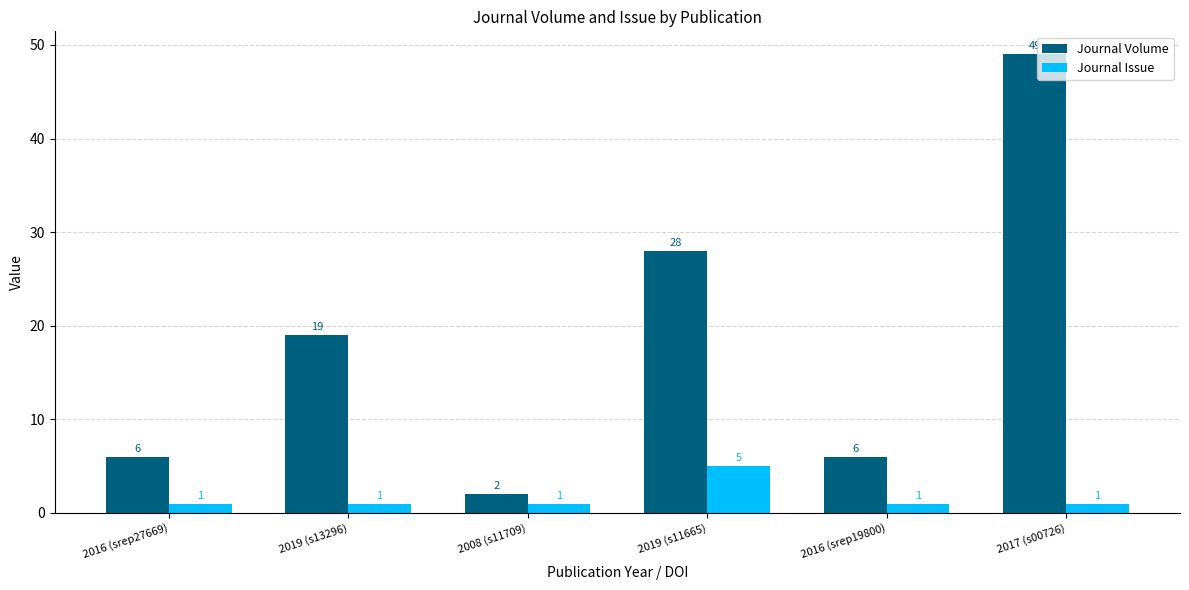

What is the difference between the maximum and minimum values in the Journal Volume series?

47